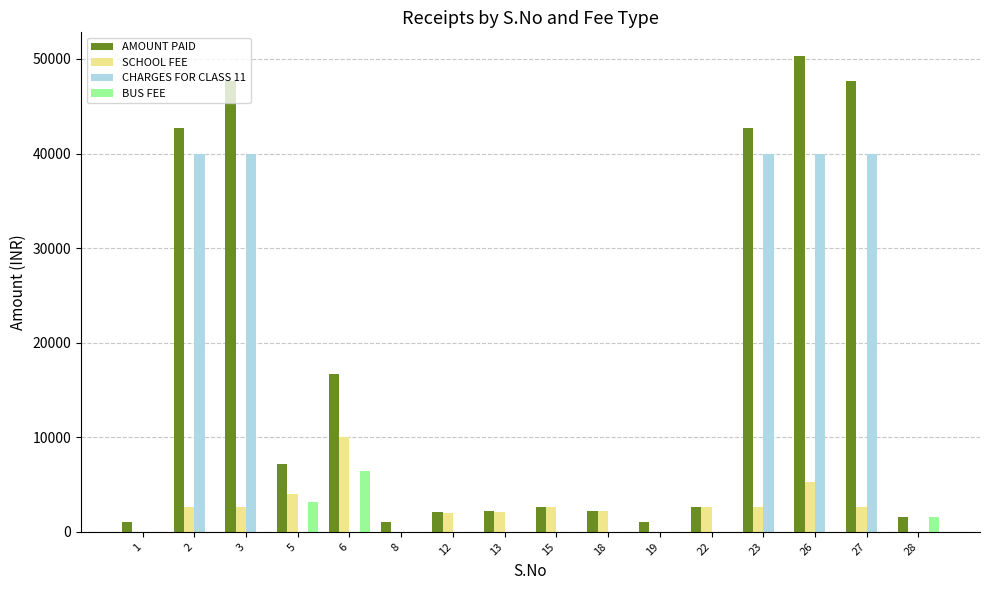

Are the bars horizontal?

No